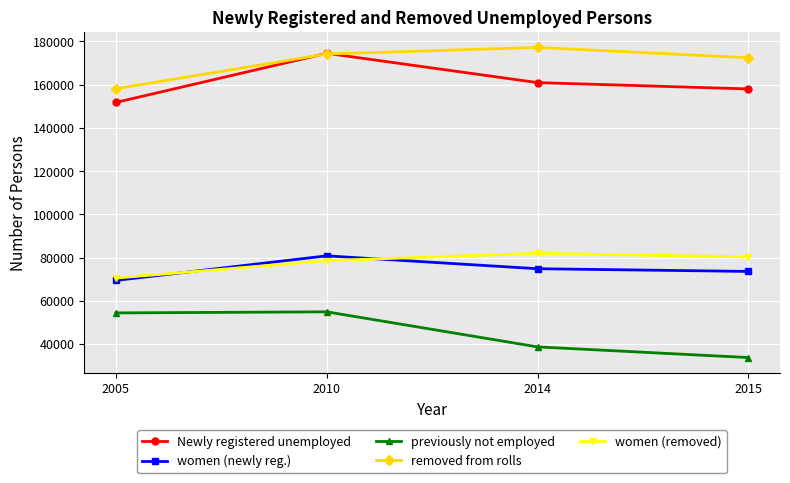

Read the removed from rolls value at 2010.

174186